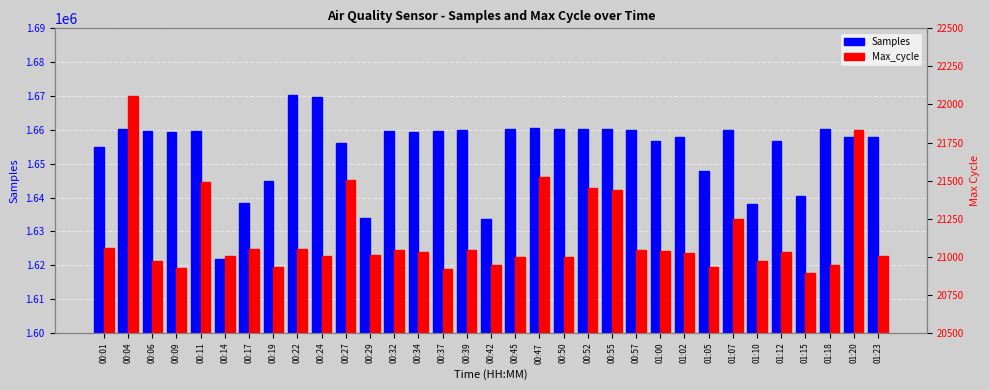

Reading left to right, transcribe all the data shown in this chart.

Samples: 1654984	1660168	1659626	1659497	1659534	1621863	1638330	1644845	1670171	1669841	1656225	1633928	1659702	1659318	1659644	1659879	1633720	1660184	1660436	1660291	1660339	1660221	1659849	1656761	1657809	1647789	1659993	1637957	1656709	1640383	1660181	1657947	1657929
Max_cycle: 21060	22053	20971	20924	21491	21007	21048	20932	21050	21008	21507	21013	21047	21029	20920	21043	20945	20996	21524	20998	21451	21440	21044	21036	21028	20936	21251	20975	21033	20892	20944	21831	21008